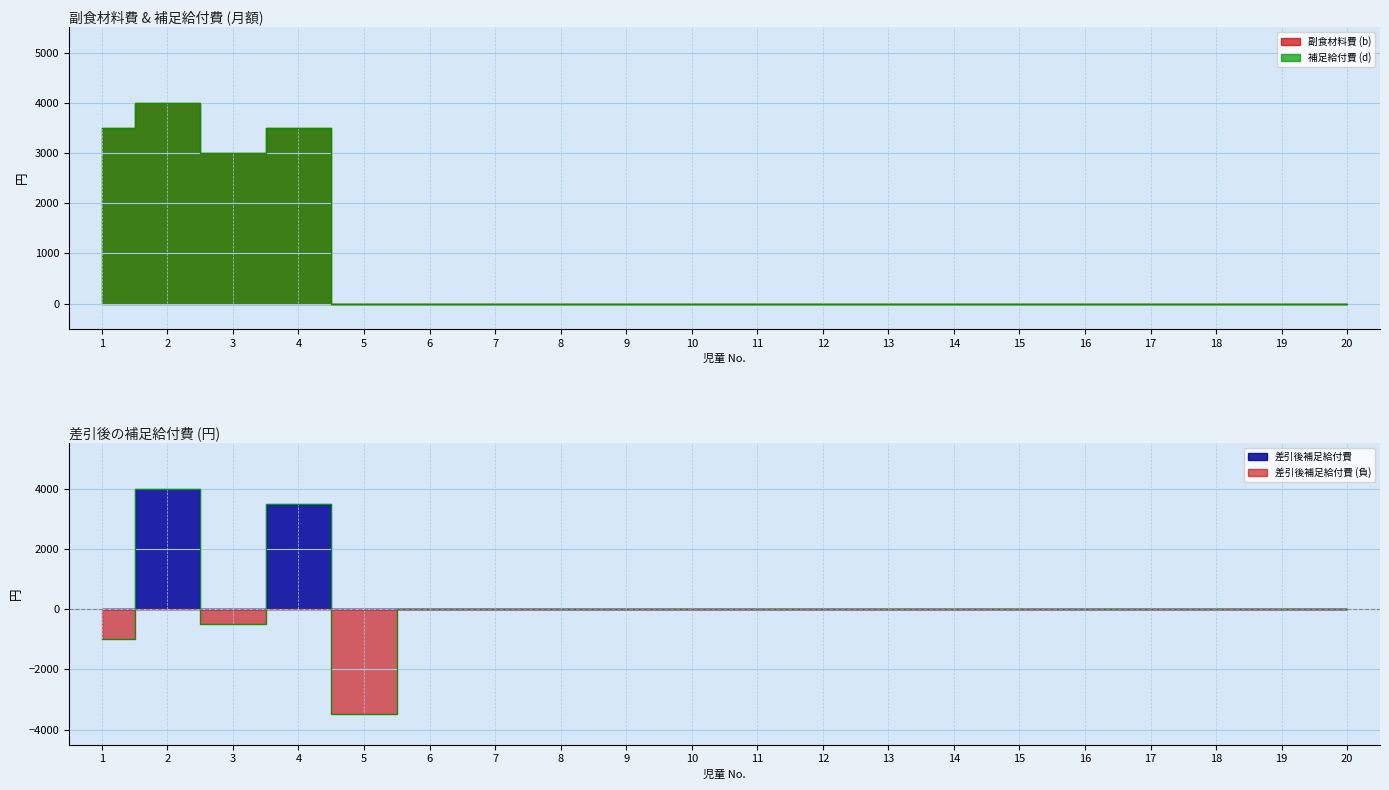

Reading right to left, transcribe all the data shown in this chart.

副食材料費 (b): 20=0	19=0	18=0	17=0	16=0	15=0	14=0	13=0	12=0	11=0	10=0	9=0	8=0	7=0	6=0	5=0	4=3500	3=3000	2=4000	1=3500
補足給付費 (d): 20=0	19=0	18=0	17=0	16=0	15=0	14=0	13=0	12=0	11=0	10=0	9=0	8=0	7=0	6=0	5=0	4=3500	3=3000	2=4000	1=3500
差引後補足給付費: 20=0	19=0	18=0	17=0	16=0	15=0	14=0	13=0	12=0	11=0	10=0	9=0	8=0	7=0	6=0	5=-3500	4=3500	3=-500	2=4000	1=-1000